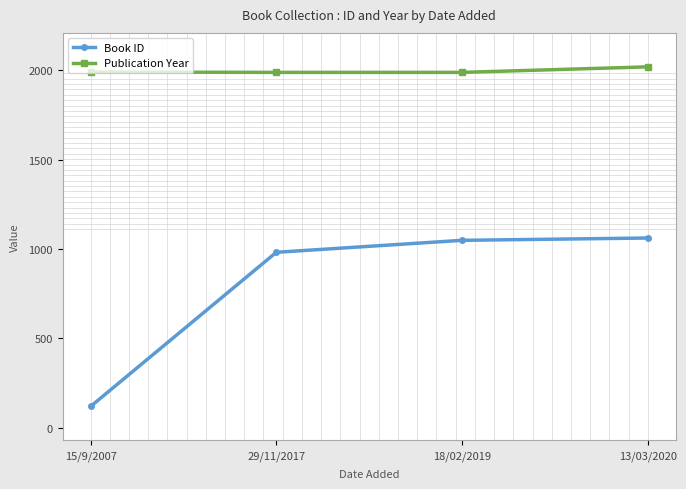

Which category has the lowest value across all series?

15/9/2007